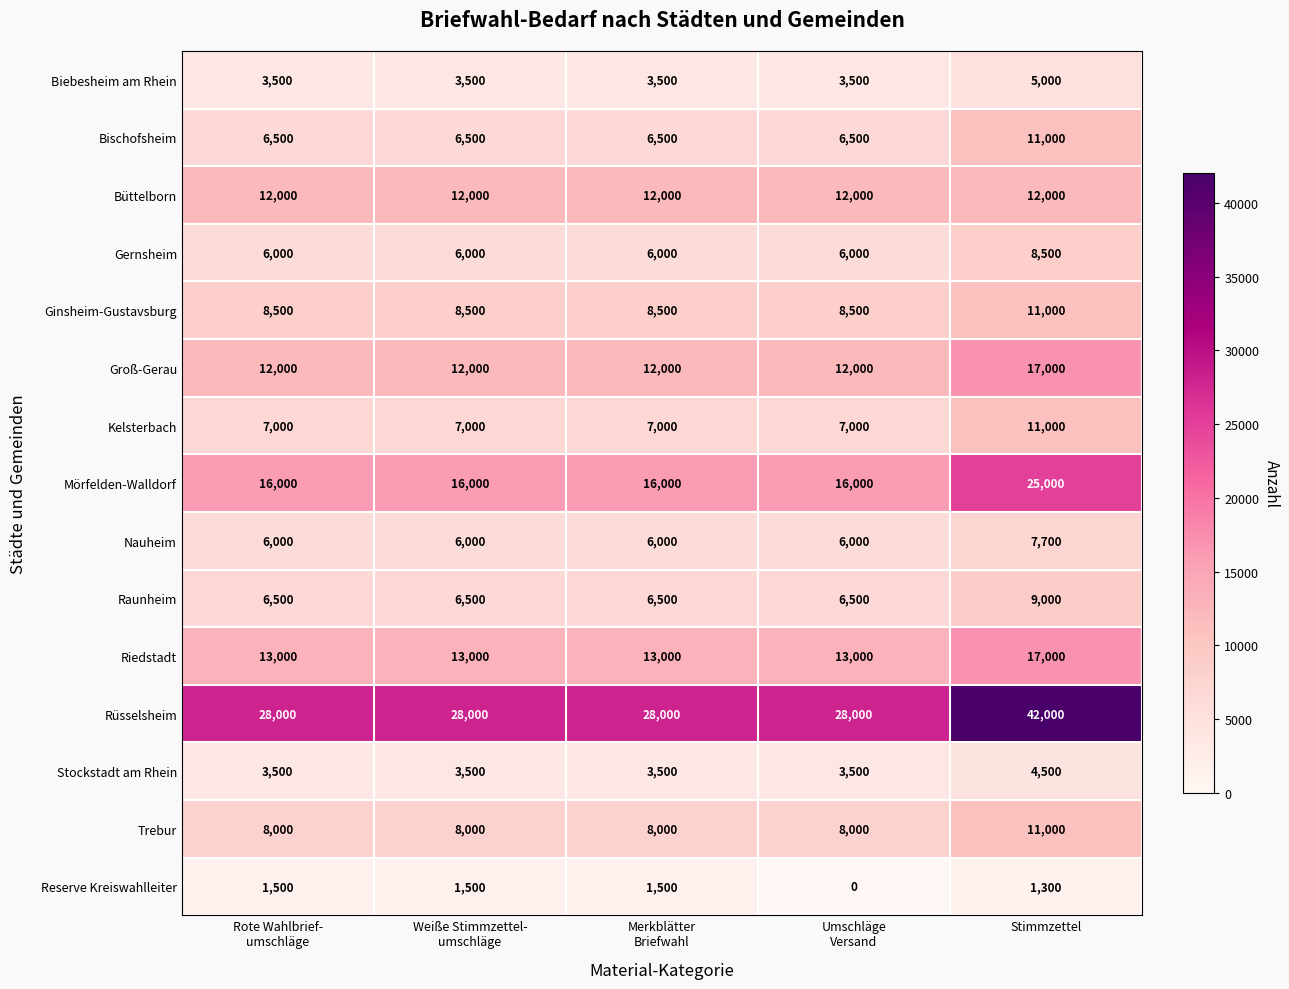

What is the difference between the maximum and minimum values in the Mörfelden-Walldorf series?

9000